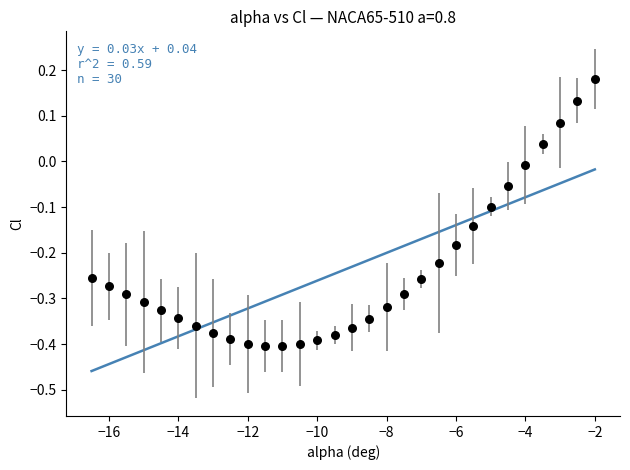

What is the range of X values (max minus min)?

14.5